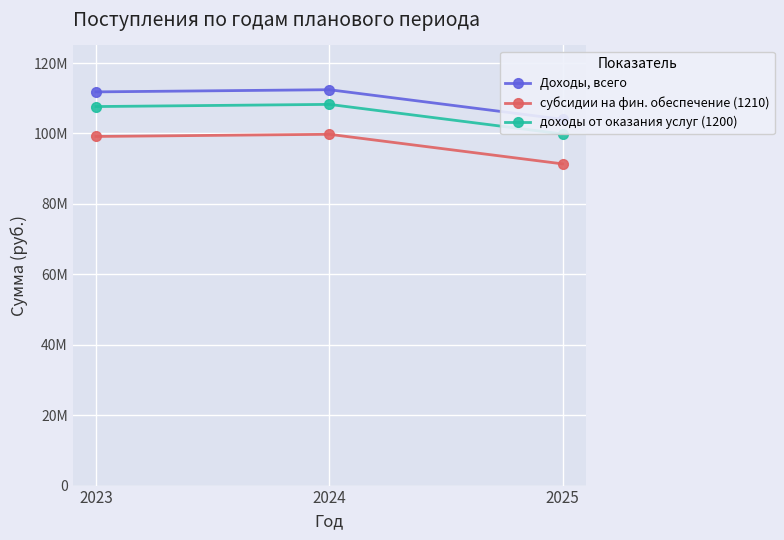

Reading right to left, transcribe all the data shown in this chart.

Доходы, всего: 104022700	112429000	111811200
субсидии на фин. обеспечение (1210): 91362100	99768400	99150600
доходы от оказания услуг (1200): 99855600	108261900	107644100